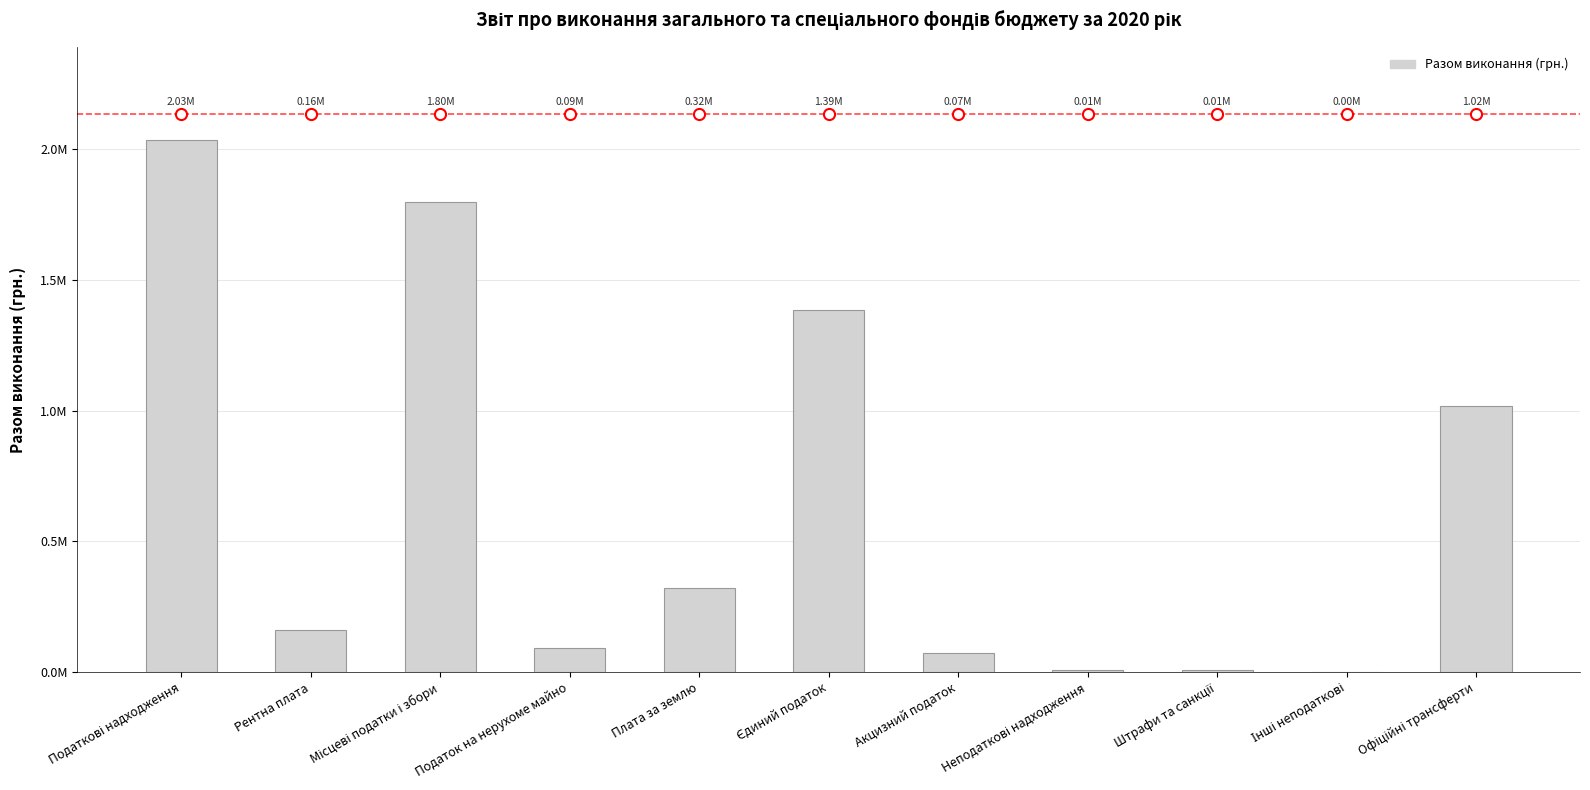

Are the bars horizontal?

No